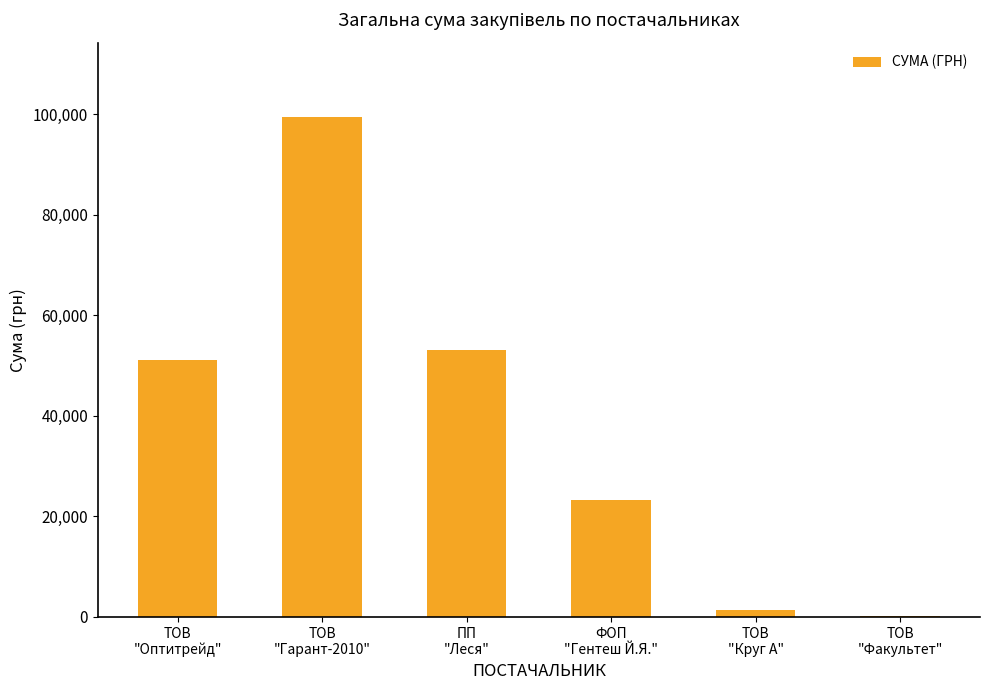

What is the greatest value displayed?

99391.2